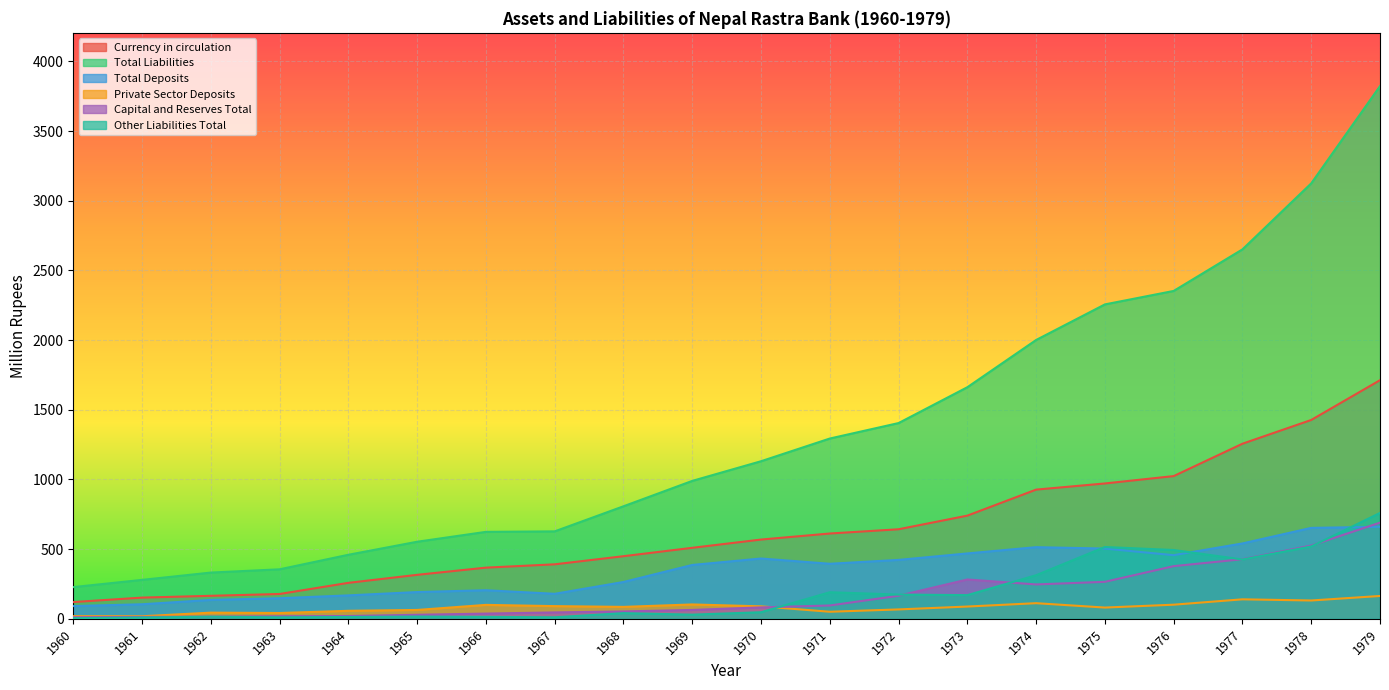

How many values in the Capital and Reserves Total series are below 82?

10